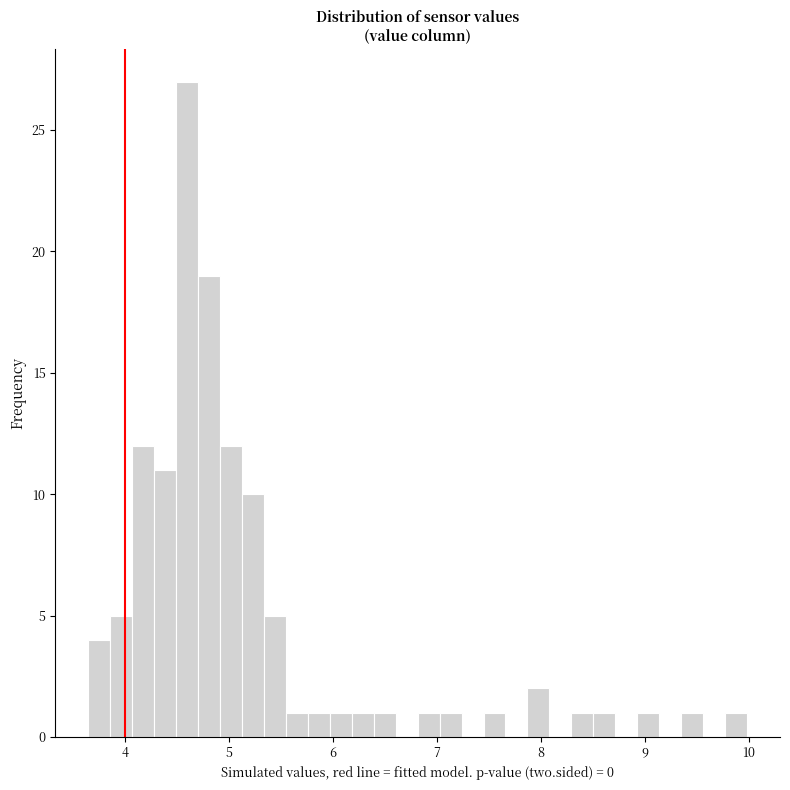

Read against the x-axis, roughly where is the centre of the tallest bar?

4.6